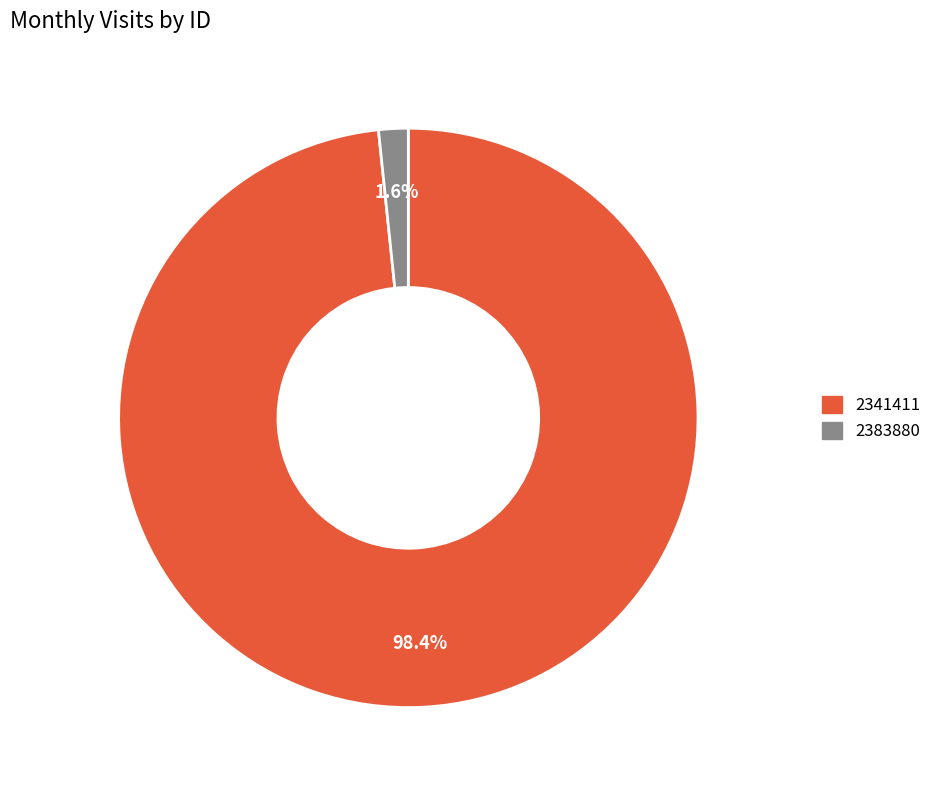

How much of the chart is everything except 2341411?

1.6%